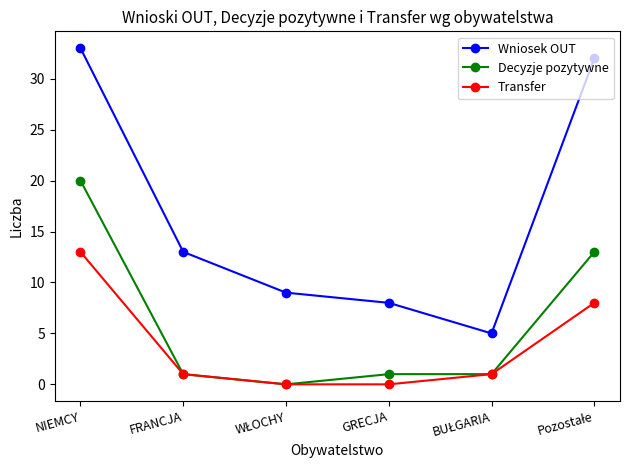

True or false: Decyzje pozytywne and Wniosek OUT cross at least once.

False